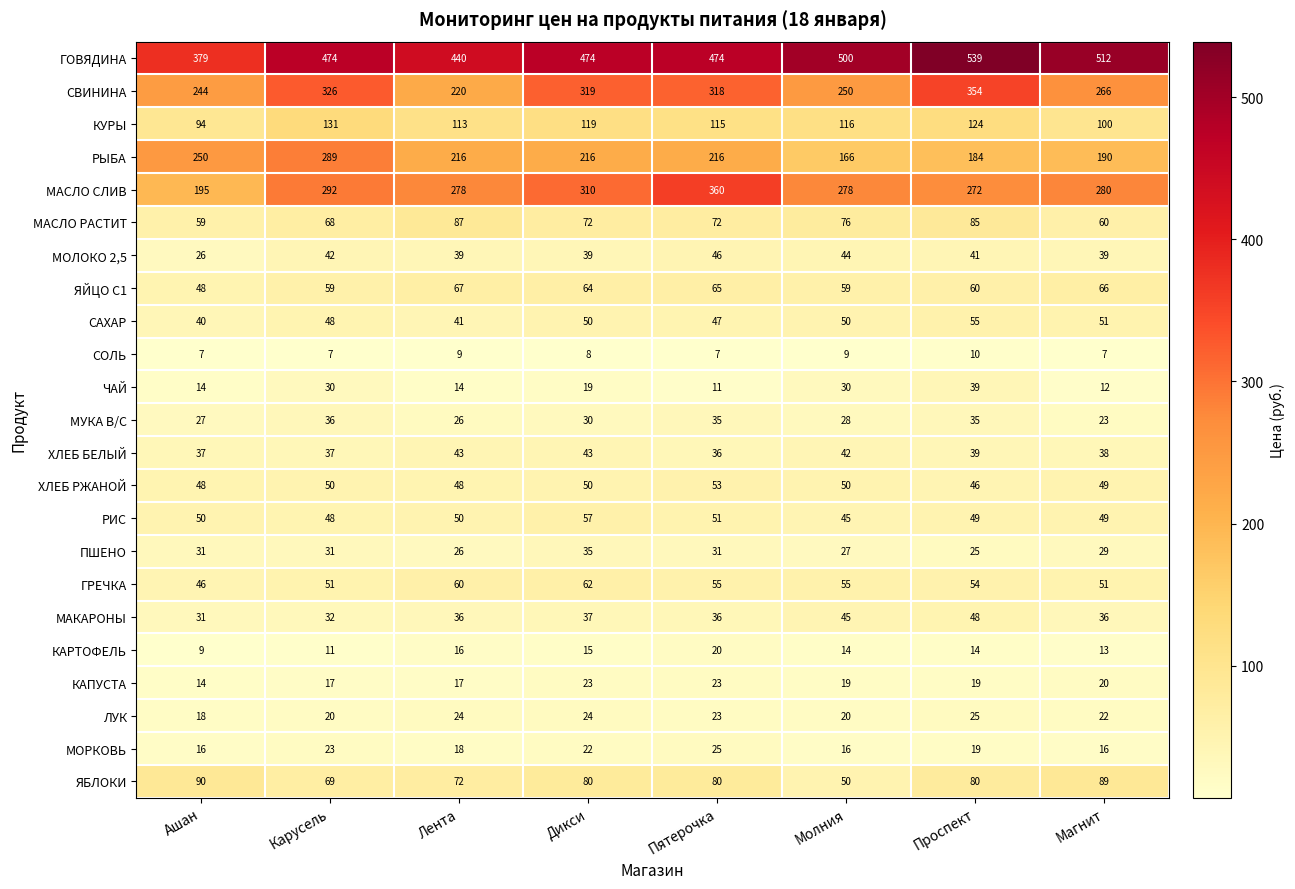

The value of МАСЛО СЛИВ at Лента is 278. True or false?

True